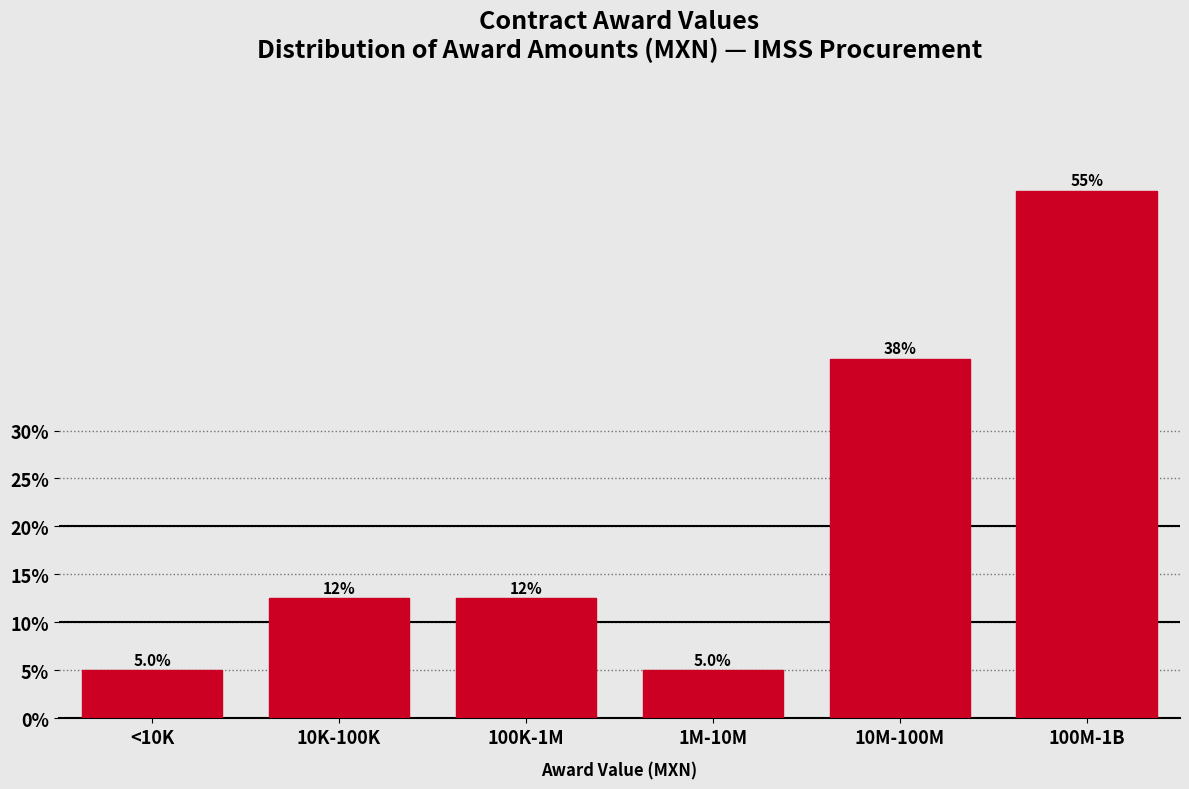

Reading right to left, what are all the values shown in this chart?

55.0	37.5	5.0	12.5	12.5	5.0